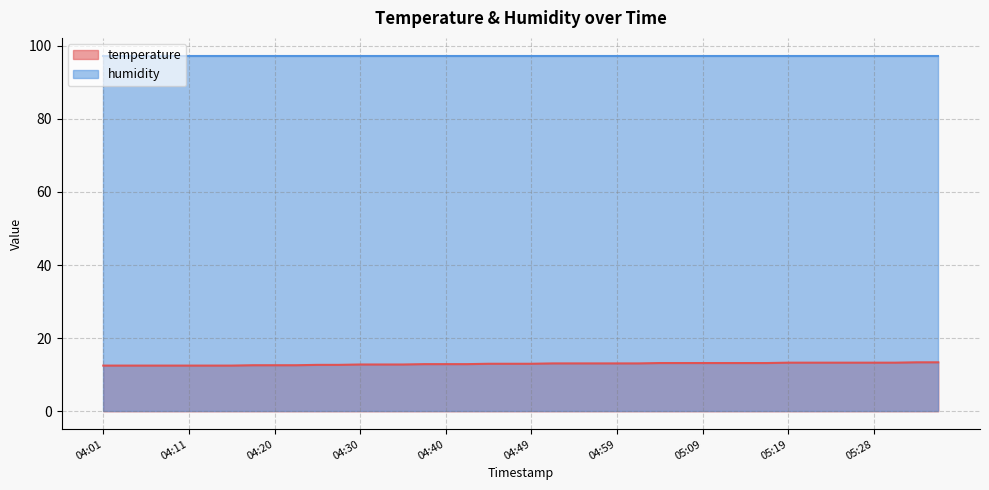

Rank the categories by value from highest to lowest.

05:33, 05:36, 05:19, 05:21, 05:23, 05:26, 05:28, 05:31, 05:04, 05:06, 05:09, 05:11, 05:14, 05:16, 04:52, 04:54, 04:57, 04:59, 05:02, 04:45, 04:47, 04:49, 04:37, 04:40, 04:42, 04:30, 04:32, 04:35, 04:25, 04:28, 04:18, 04:20, 04:23, 04:01, 04:03, 04:06, 04:08, 04:11, 04:13, 04:15